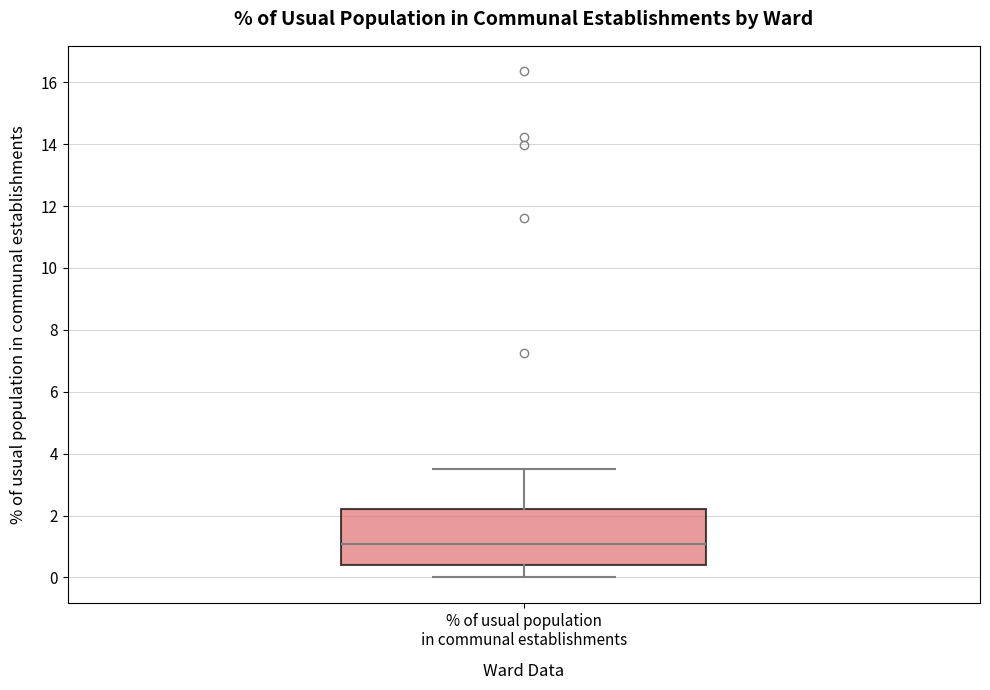

Transcribe this box plot: give where the median line is, the range the box spans, and where the two whiskers end, as read against the y-axis. The values are not printed on the chart, so give them approximately, as read against the axis.

median 1.0, box 0.4 to 2.2, whiskers 0.0 to 3.6